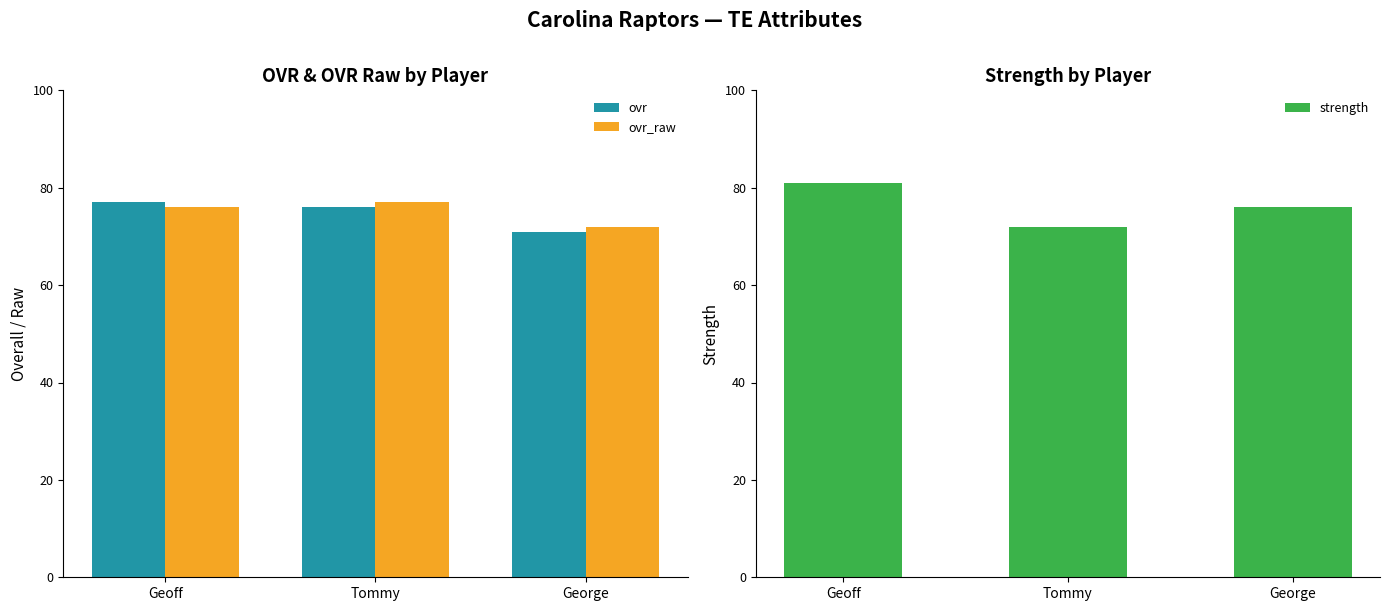

What position from the left is Geoff?

1